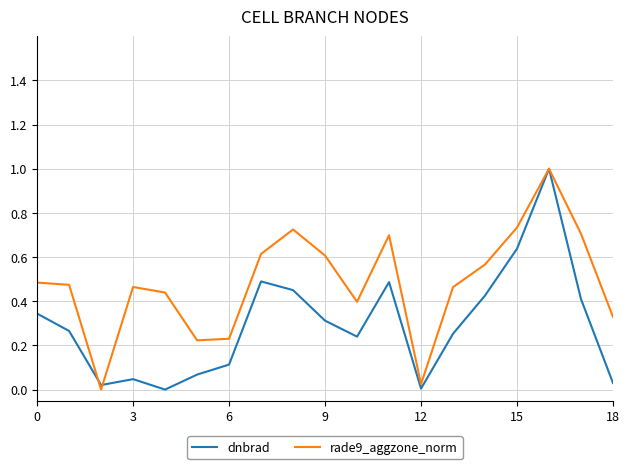

What is the maximum value for rade9_aggzone_norm?

1.0